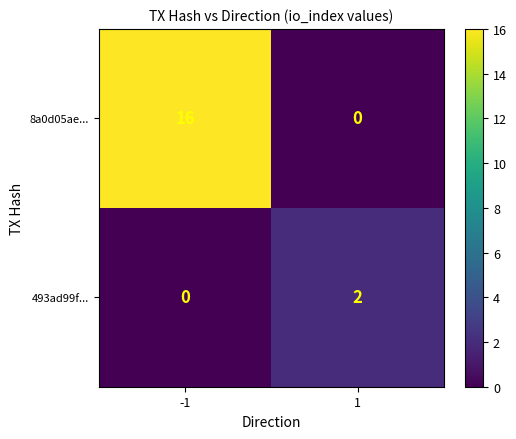

Which series has the widest spread of values?

8a0d05ae...